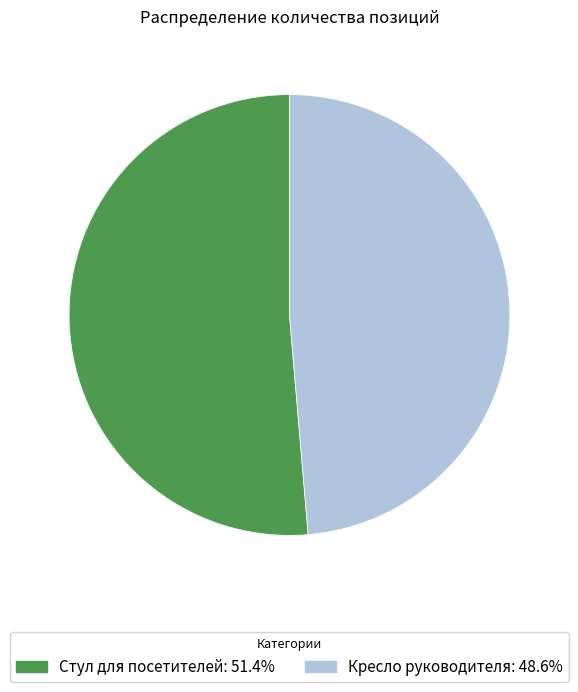

Is Кресло руководителя: 48.6% the majority of the pie?

No